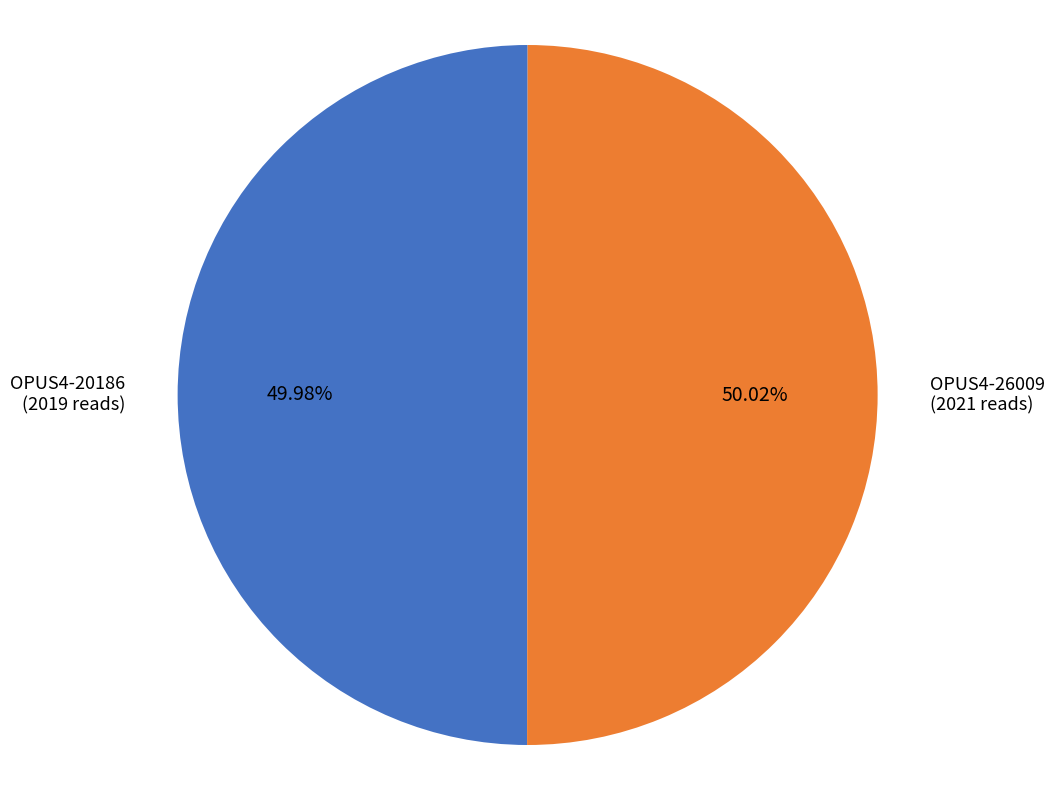

Approximately how many times larger is the value at OPUS4-26009 (2021 reads) compared to OPUS4-20186 (2019 reads)?

1.0